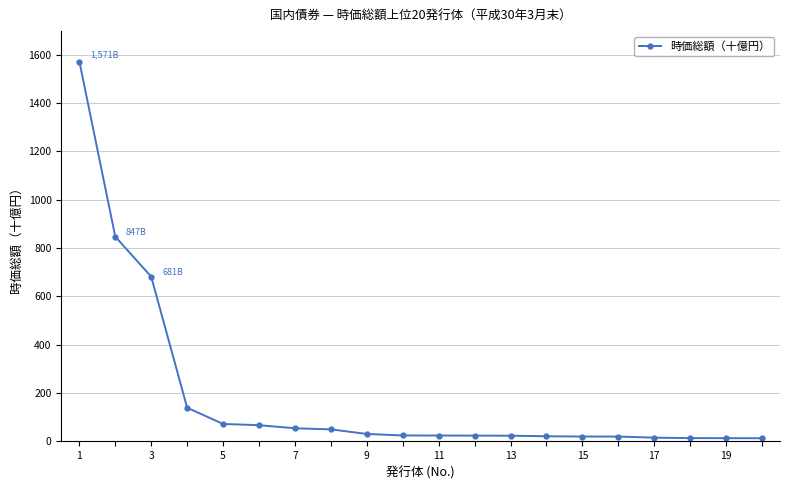

How many data points are less than 24?

8